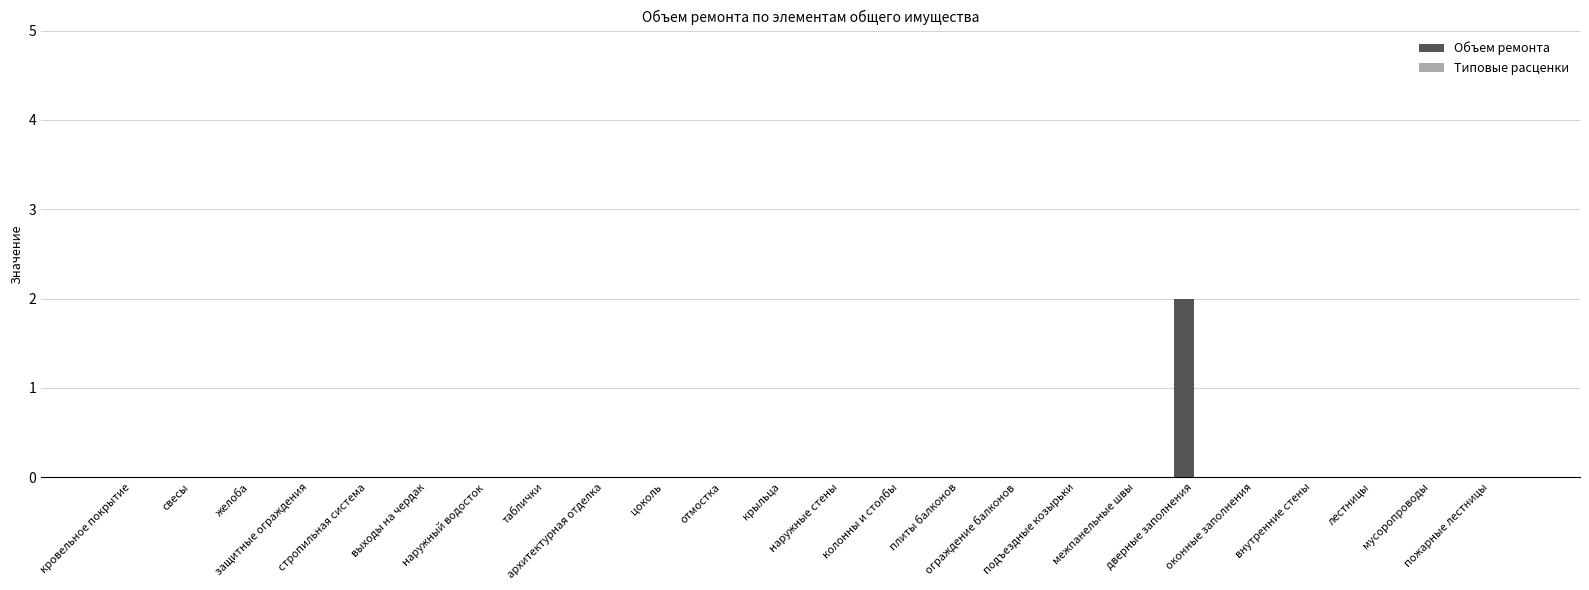

Count the number of categories in the chart.

24